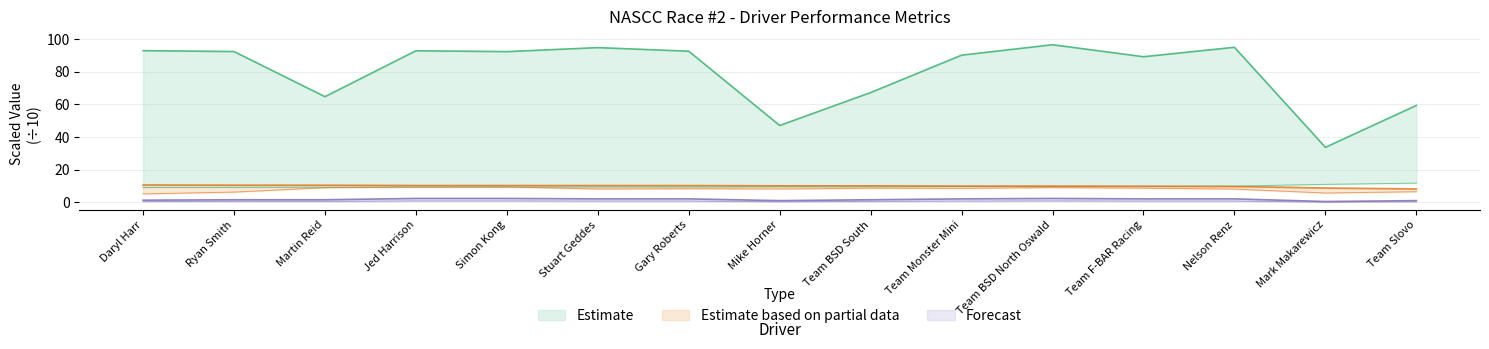

Is it true that Total Distance equals 1.1 at Stuart Geddes?

False